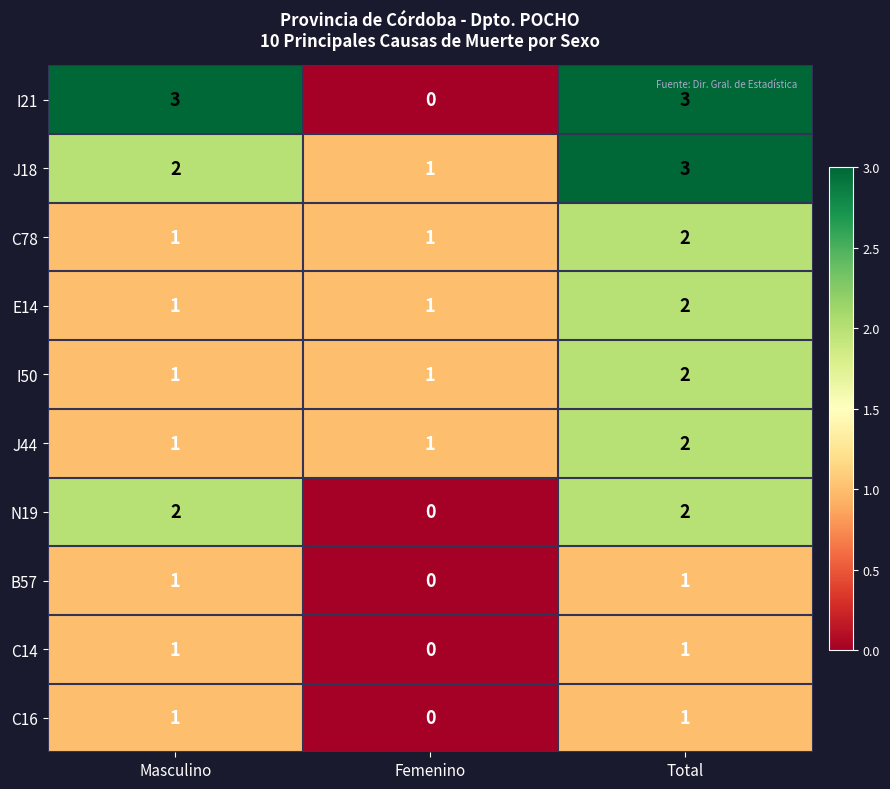

What is the sum of all C78 values?

4